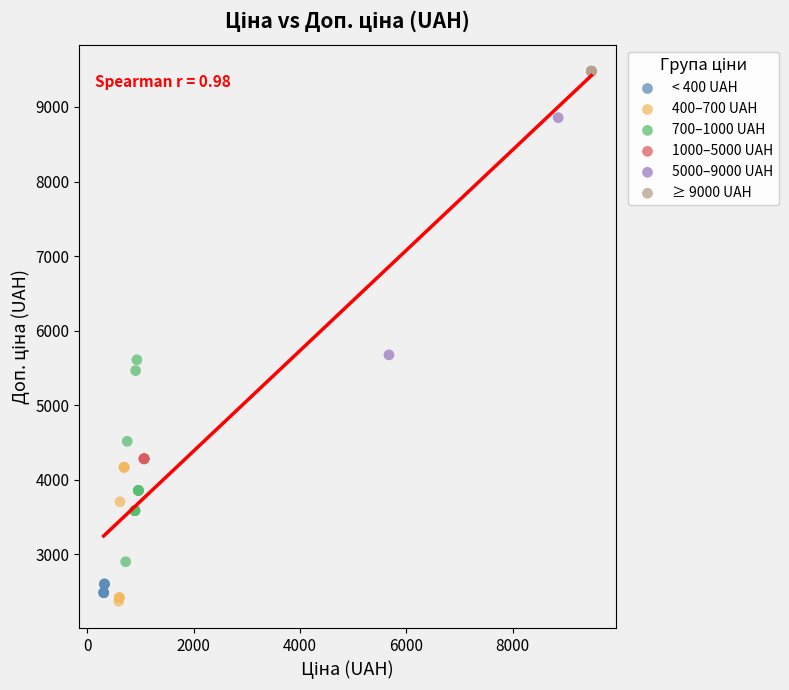

What are all the series names shown in the legend?

< 400 UAH, 400–700 UAH, 700–1000 UAH, 1000–5000 UAH, 5000–9000 UAH, ≥ 9000 UAH